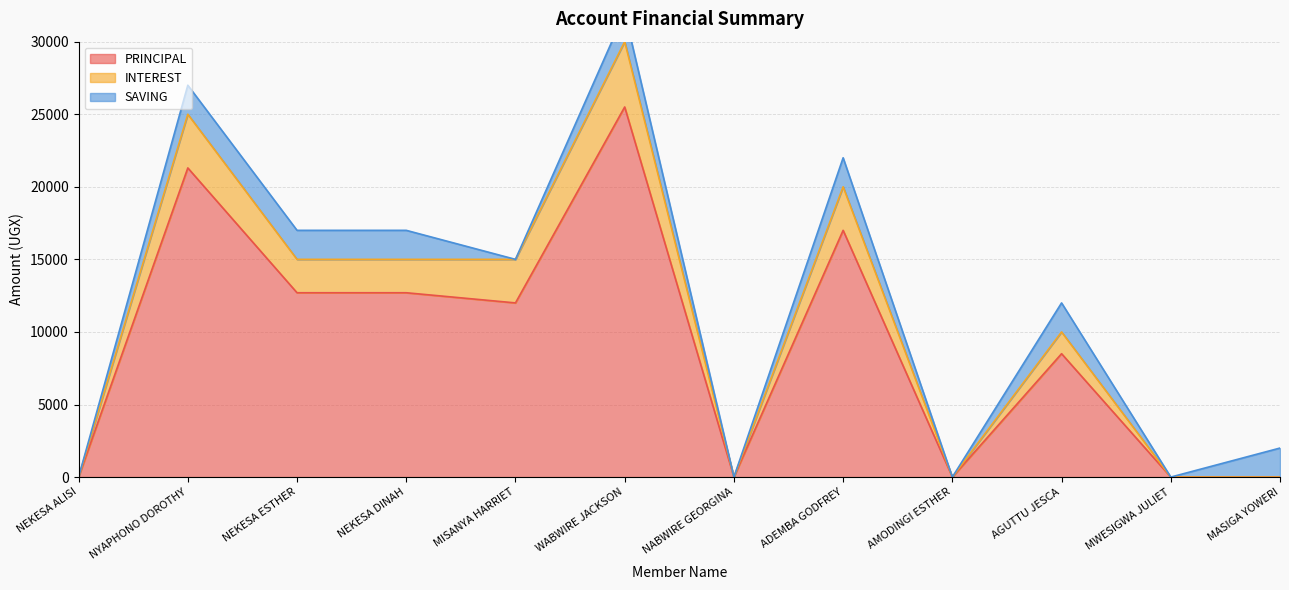

What position from the right is NEKESA ESTHER?

10